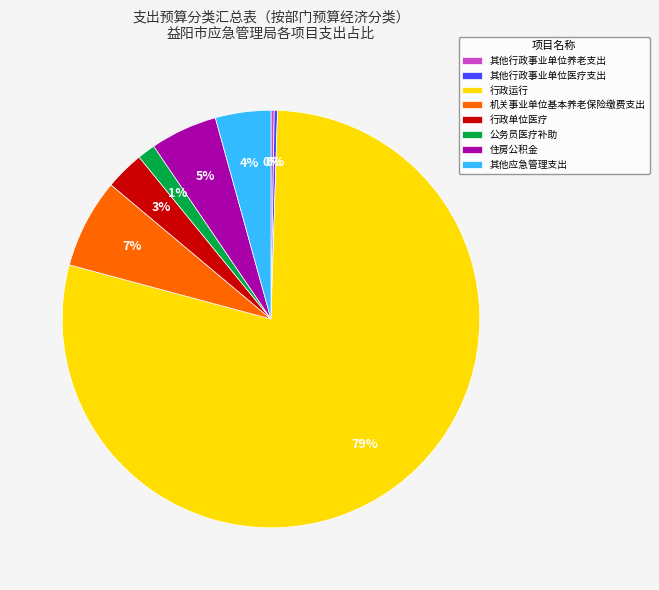

Between 机关事业单位基本养老保险缴费支出 and 其他应急管理支出, which is larger?

机关事业单位基本养老保险缴费支出